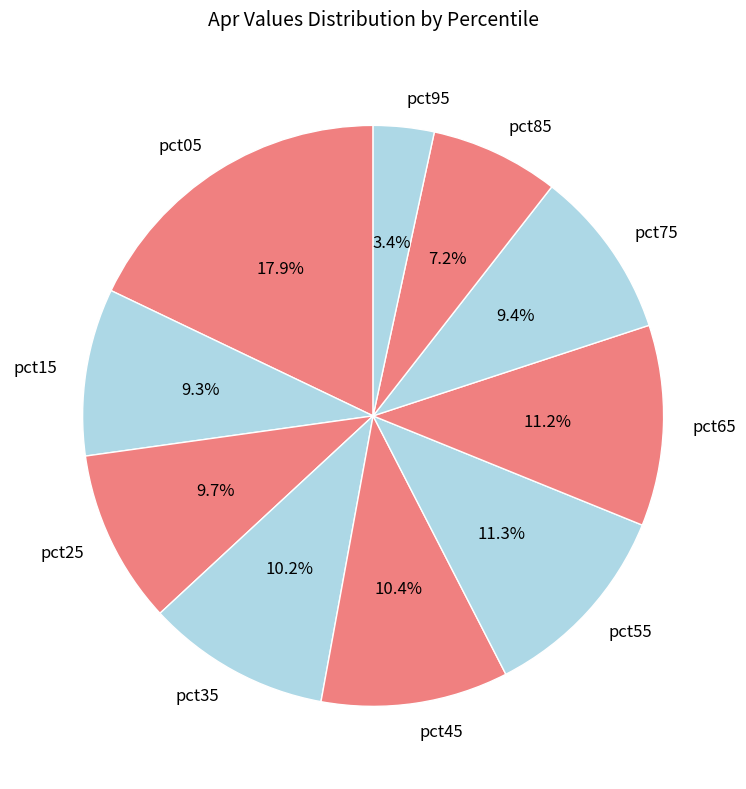

What percentage is the pct95 slice, to the nearest percent?

3%